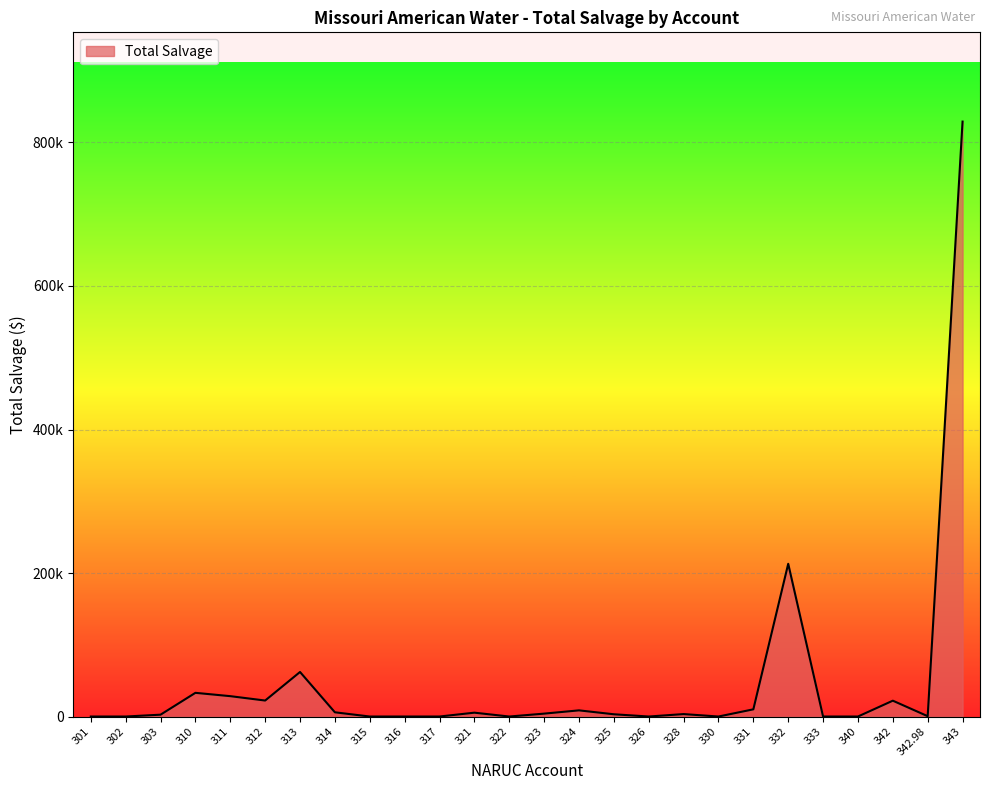

At which category does the data reach its first local valley?

312